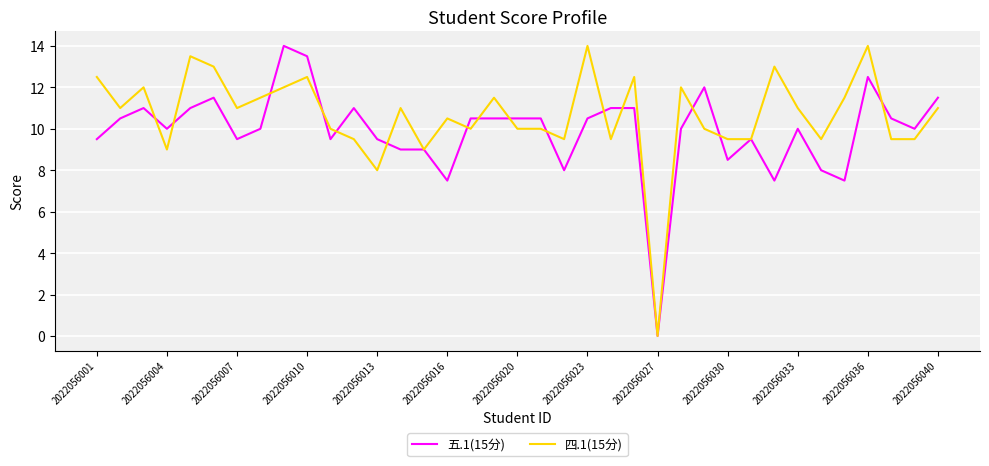

What is the highest value of the 五.1(15分) series?

14.0